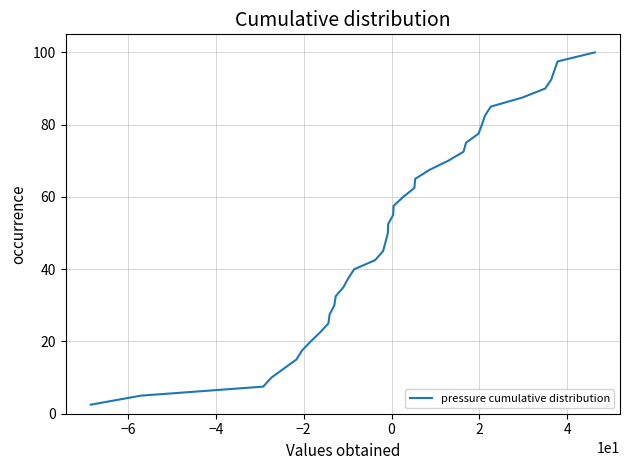

What is the difference between the maximum and minimum values?

97.5